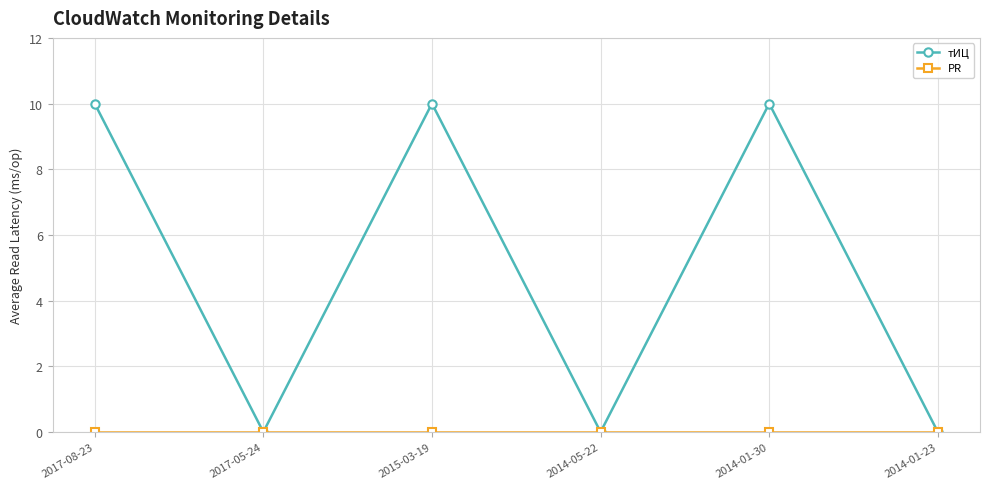

What is the spread (max minus min) of values at 2015-03-19?

10